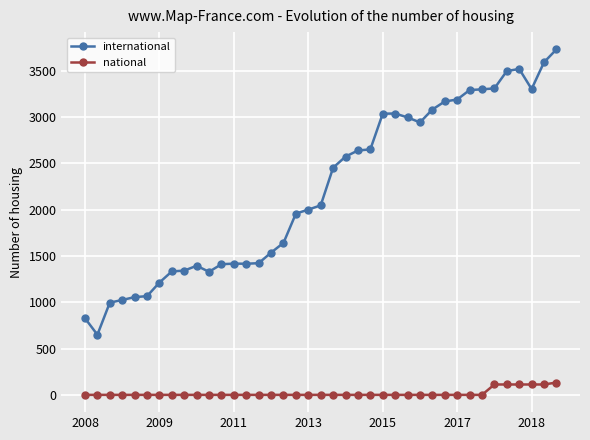

Which series has the largest range (max minus min)?

international